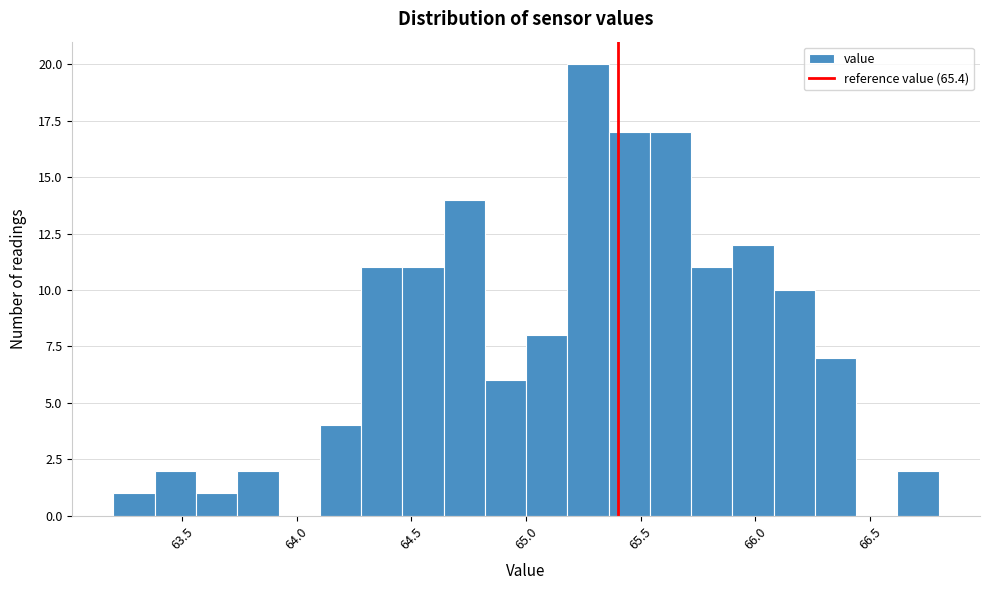

Around what value on the x-axis is the tallest bar? Give the approximate position of its centre, as read against the axis.

65.25